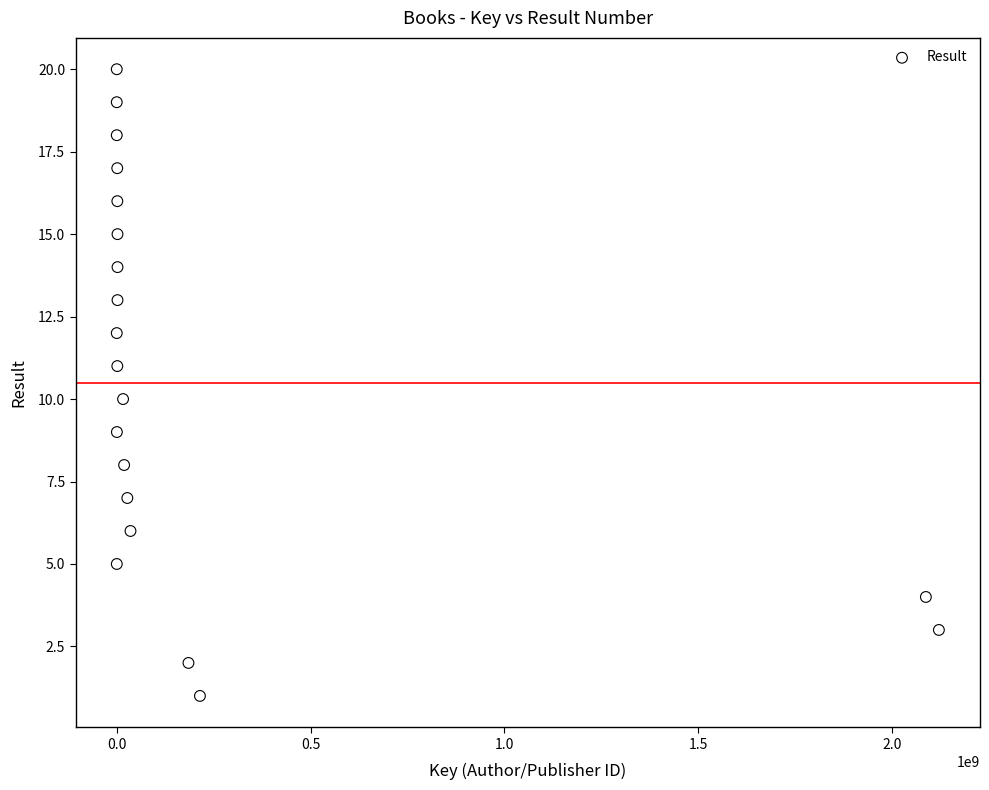

What is the range of X values (max minus min)?

2120396884